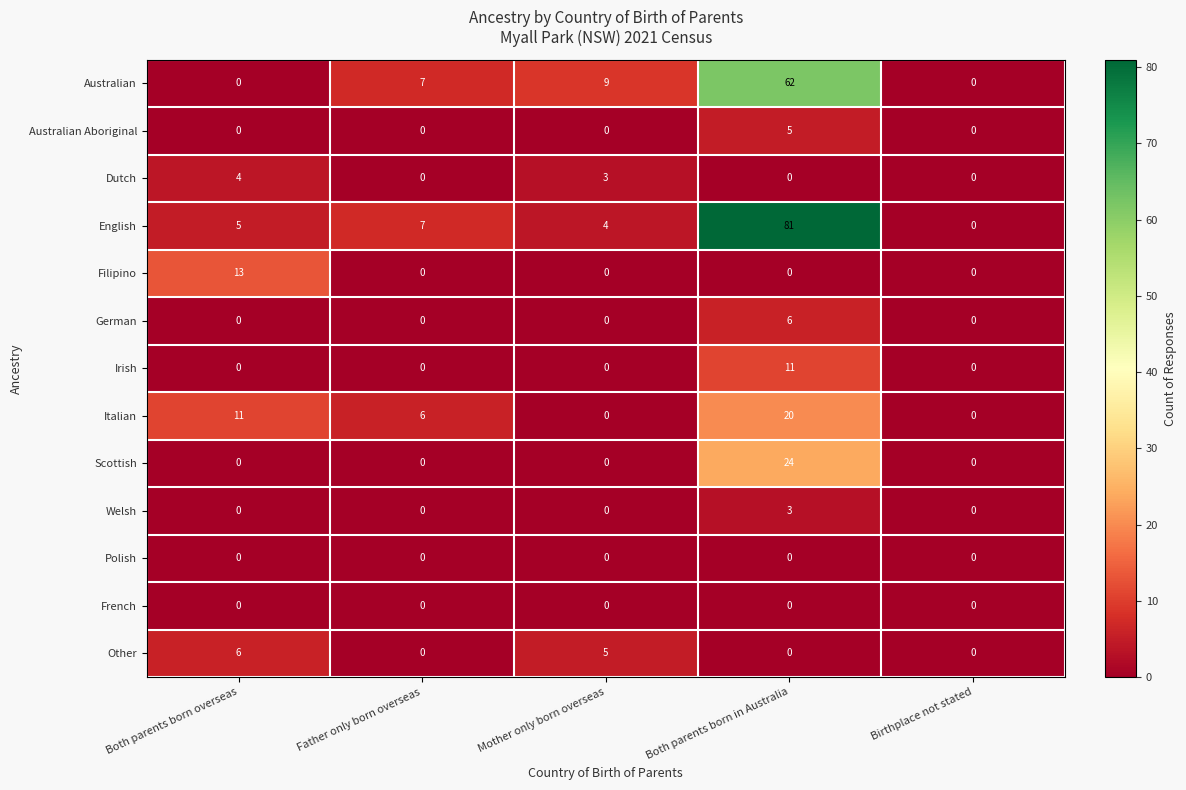

Is the value of Italian at Birthplace not stated greater than the value of Dutch at Mother only born overseas?

No